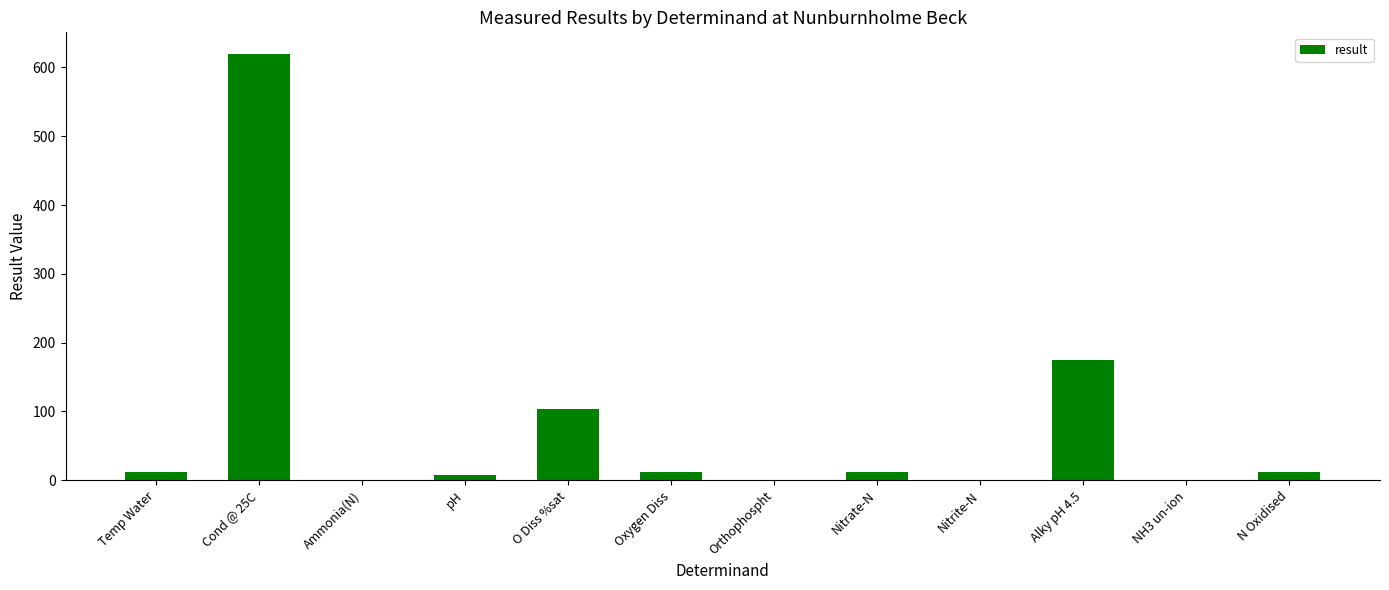

What is the sum of all values?

952.0